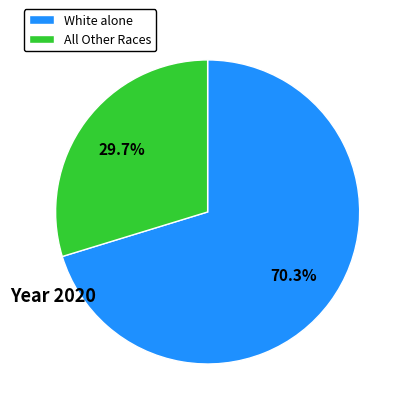

To the nearest percent, what is the difference between the largest and smallest slice percentages?

41%